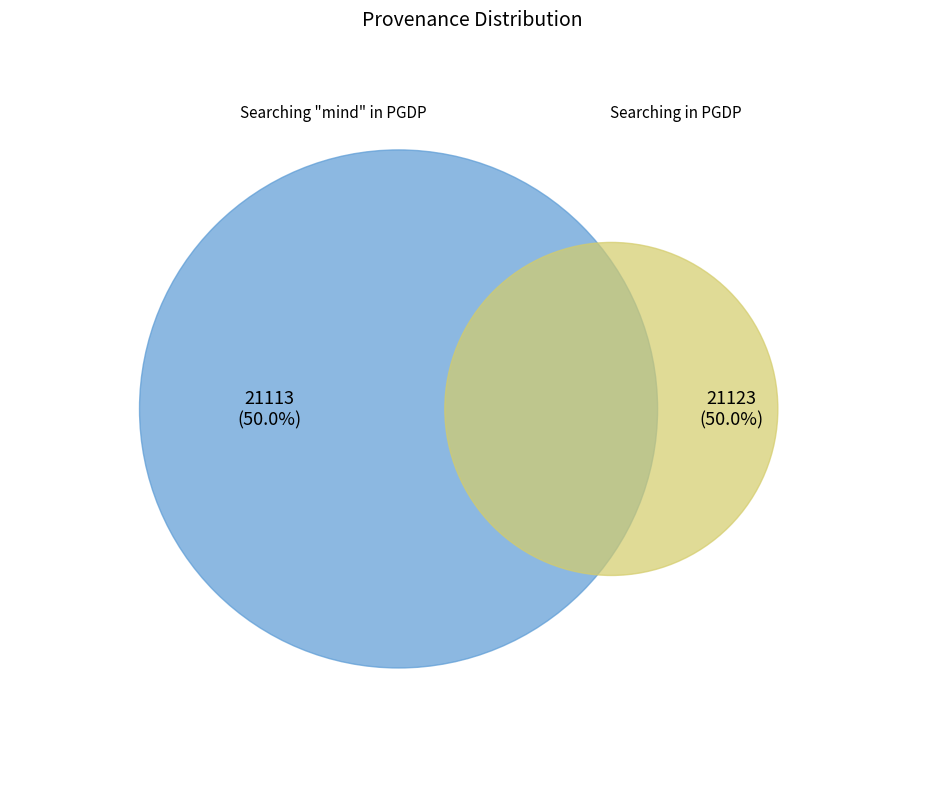

To the nearest percent, what is the combined percentage of Searching in PGDP and Searching "mind" in PGDP?

100%